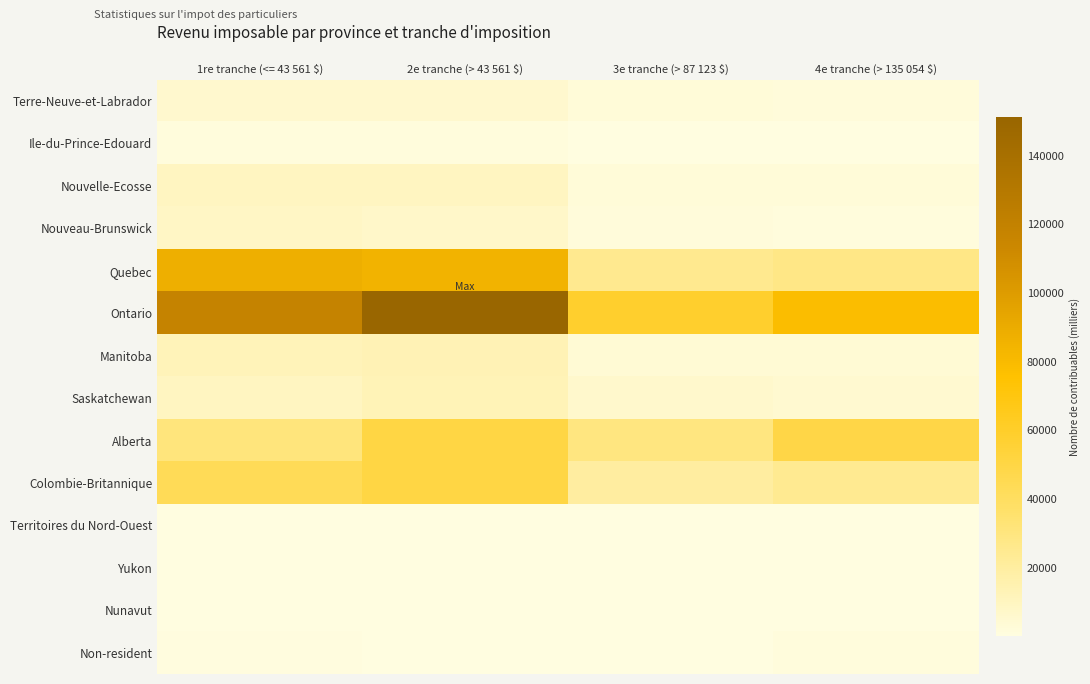

At which category is the sum across all series the highest?

2e tranche (> 43 561 $)